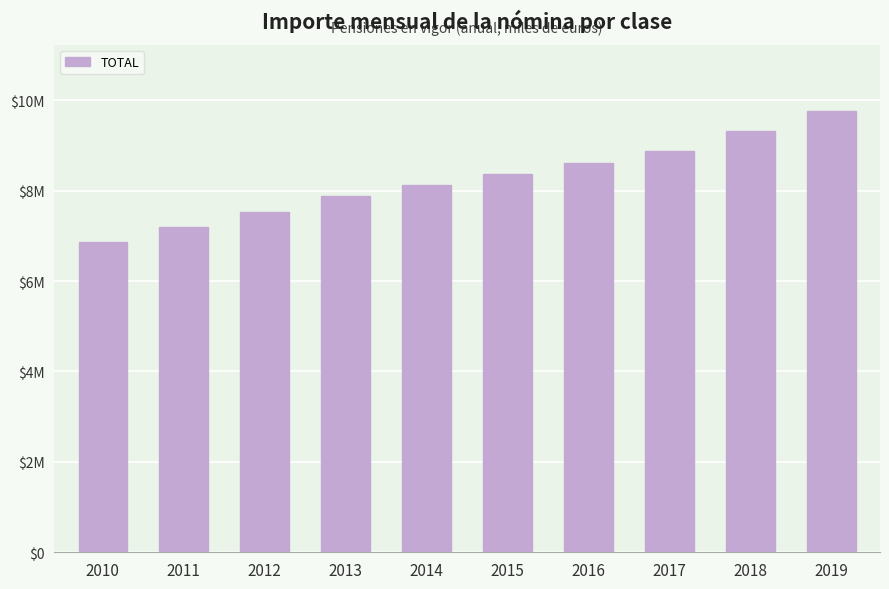

What is the value of the 9th bar from the left?

9317936.0